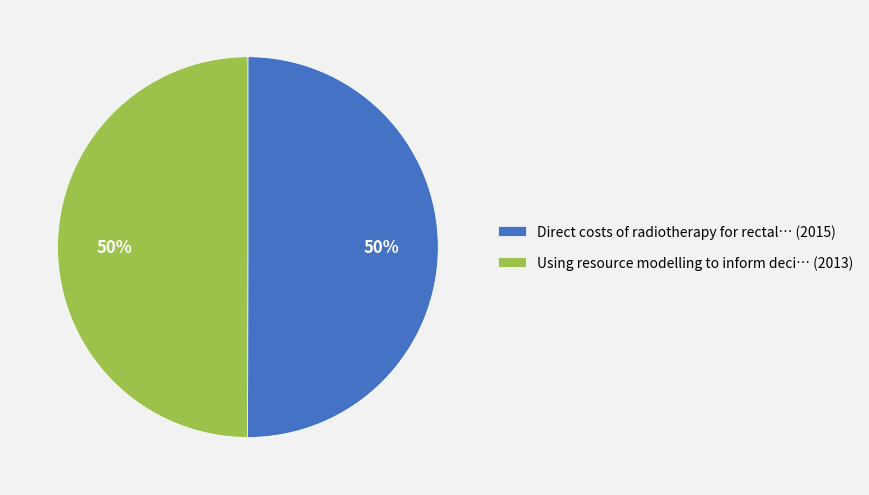

The Using resource modelling to inform deci… (2013) slice represents 50% of the pie. True or false?

True